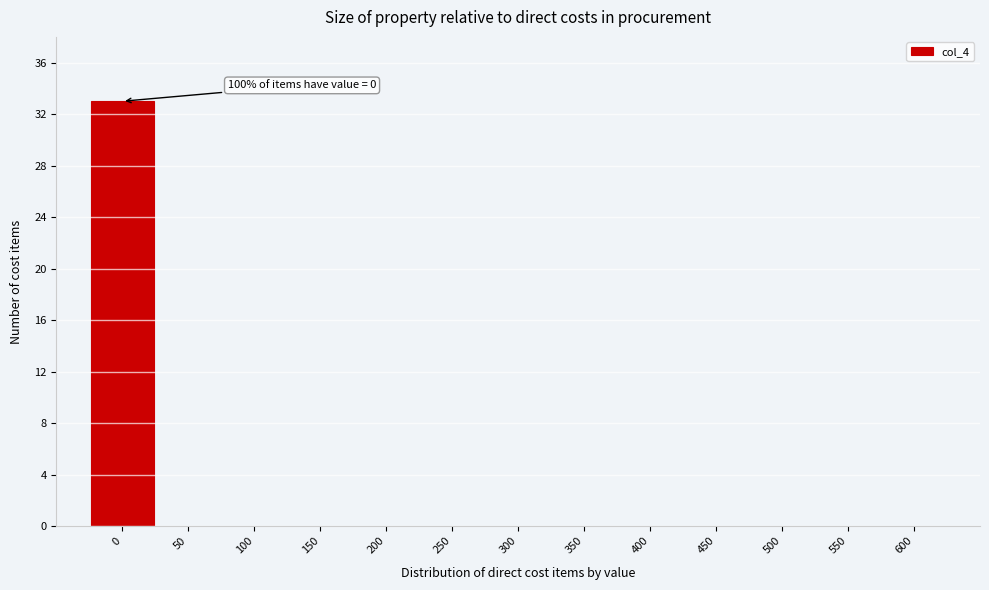

Over which range of the x-axis is the bar tallest?

-25 to 25